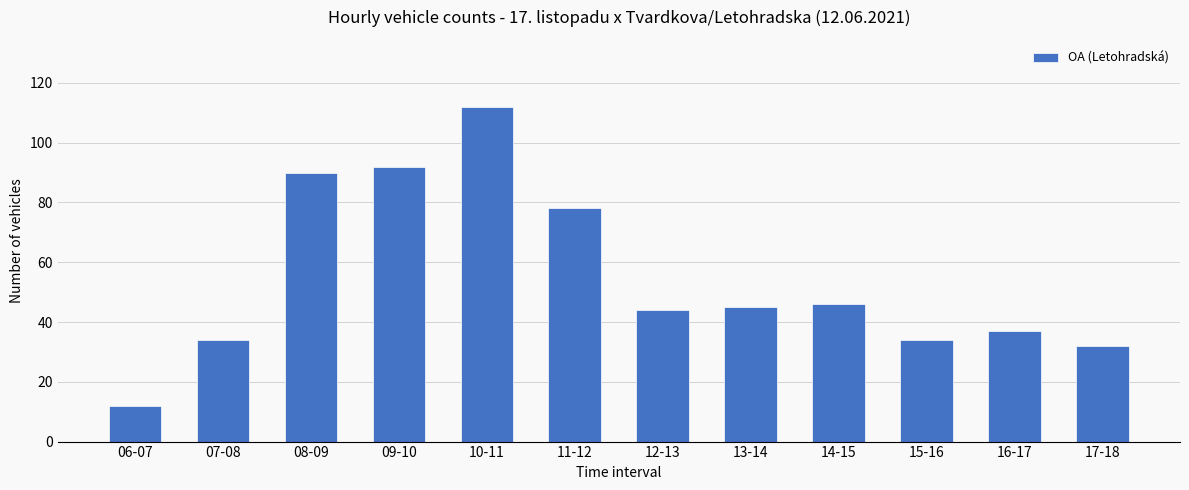

What is the maximum value shown in the chart?

112